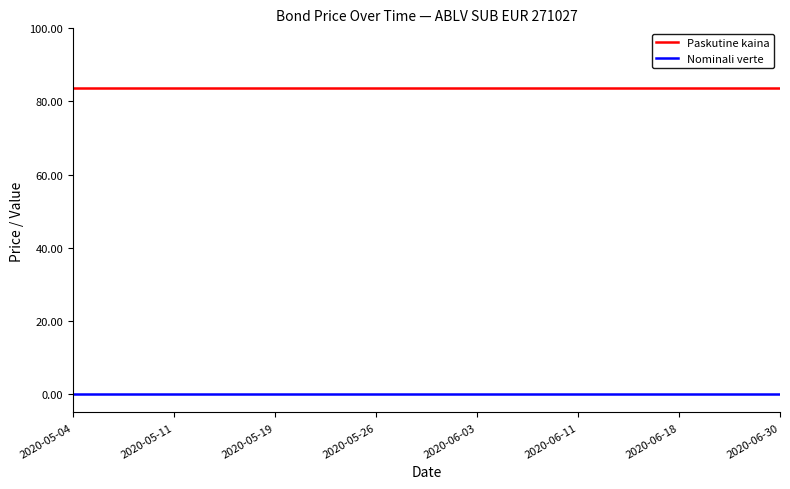

True or false: Nominali verte and Paskutine kaina intersect in this chart.

False